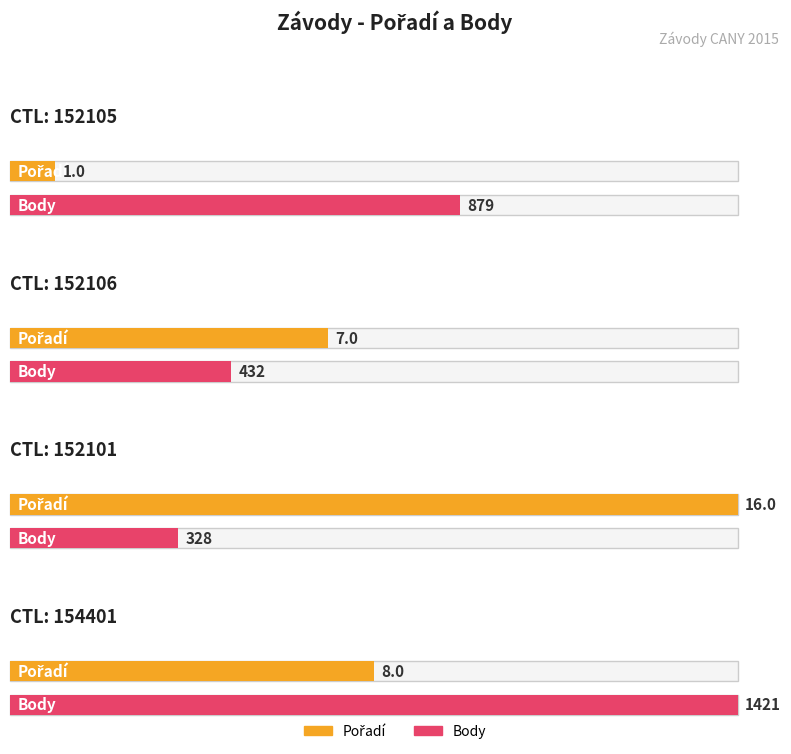

What is the difference between the second highest and minimum values in the Body series?

551